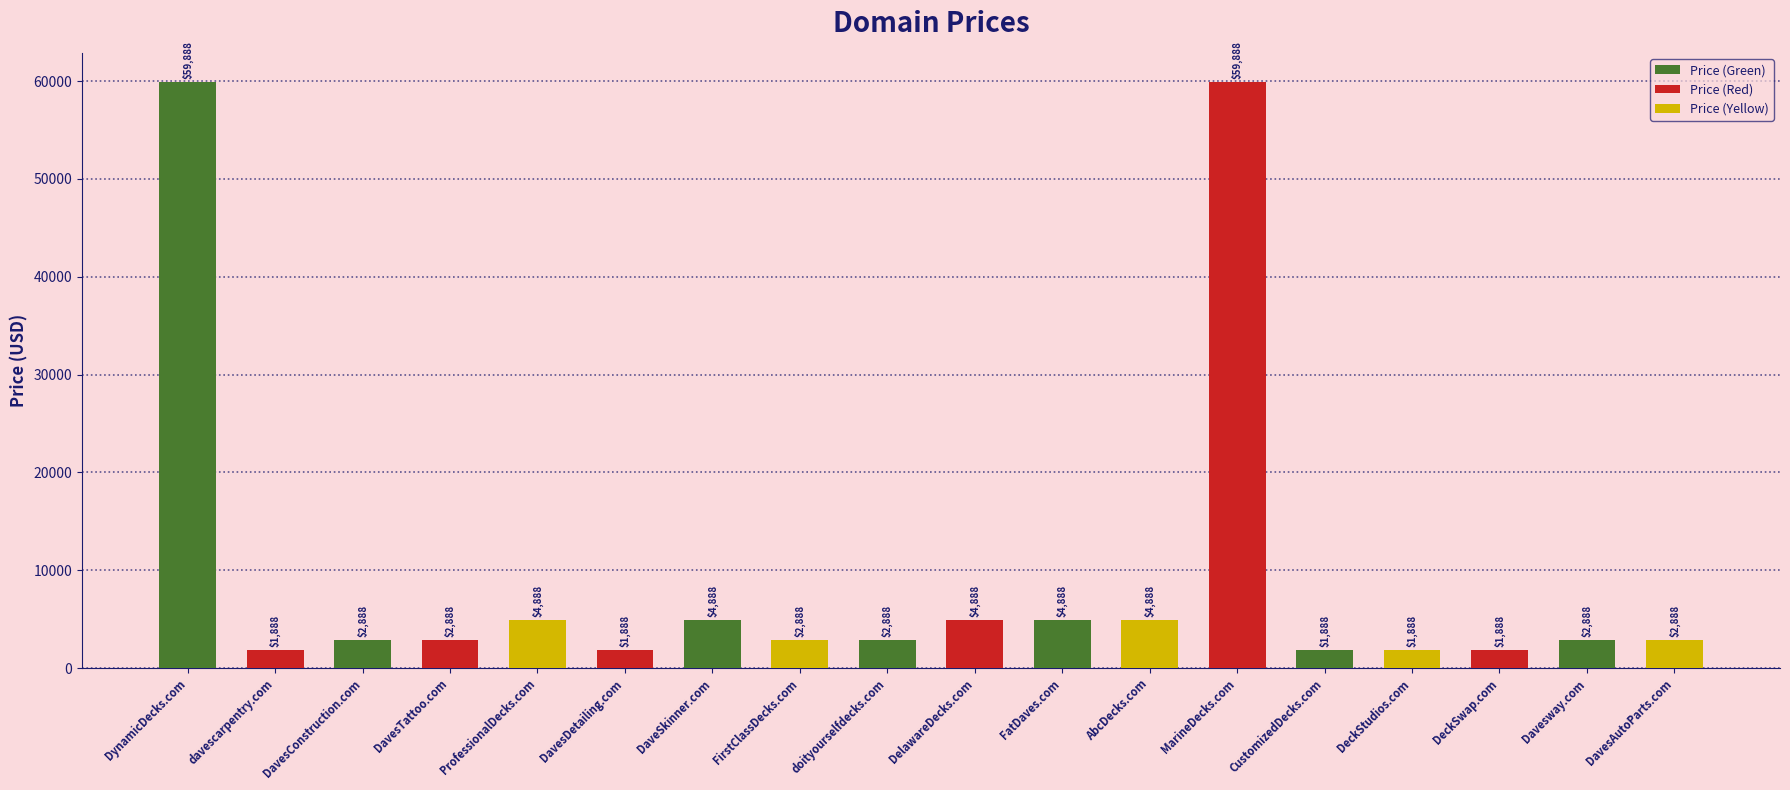

At which label does the data first exceed 2888?

DynamicDecks.com